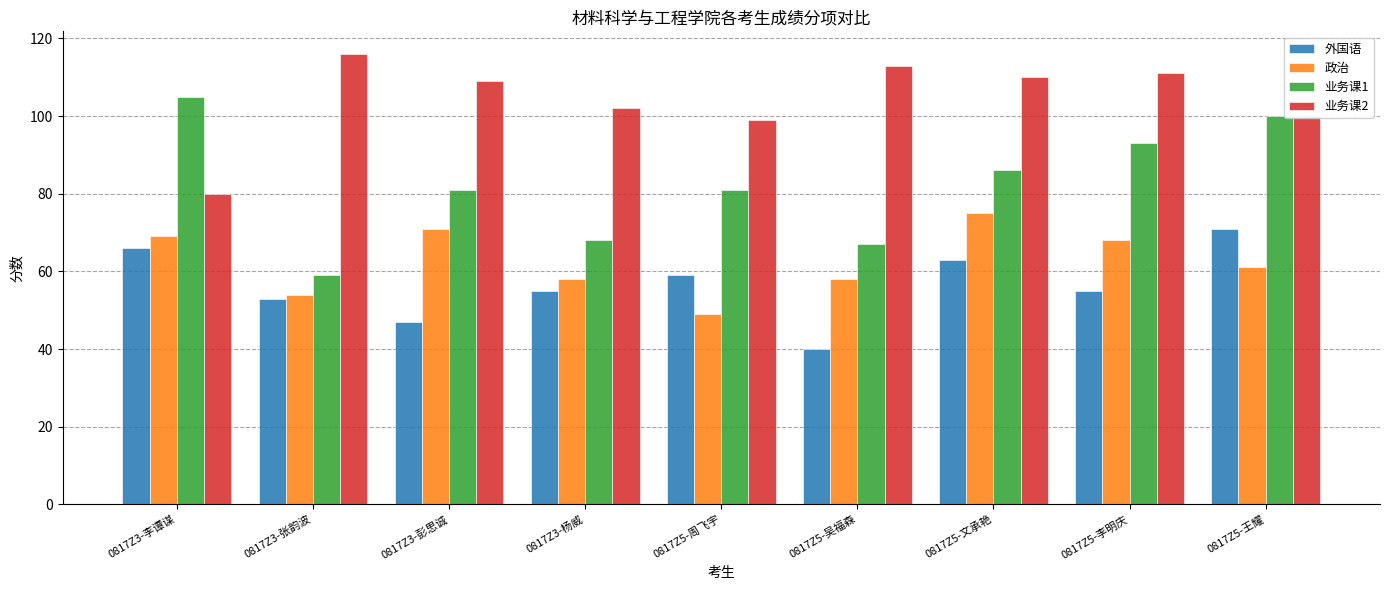

Which series has the largest total across all categories?

业务课2